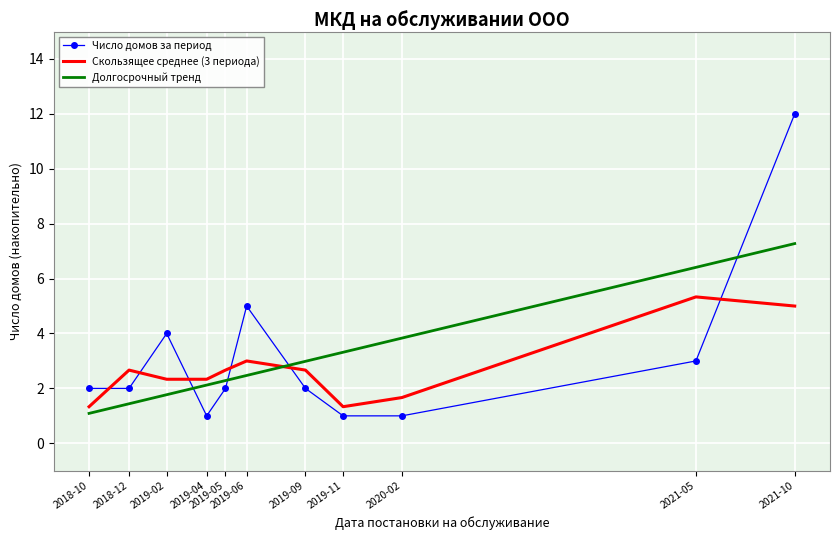

What is the difference between the maximum and minimum values in the Долгосрочный тренд series?

6.2